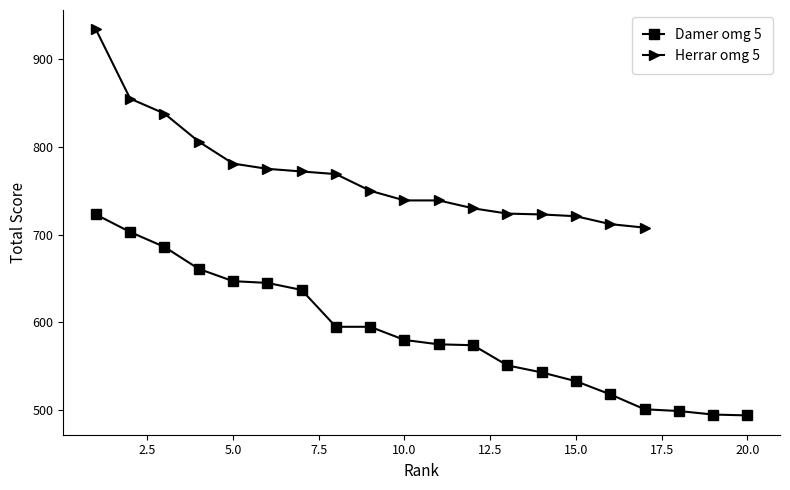

What is the difference between the values at 11 and 5?

72